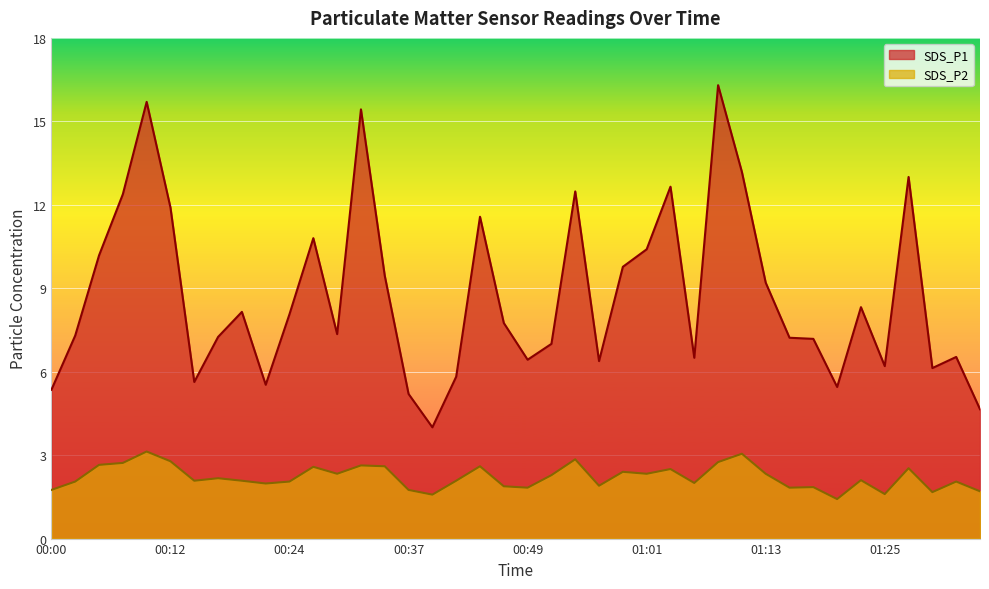

What is the value of the SDS_P1 point at the 5th from the left?

15.7